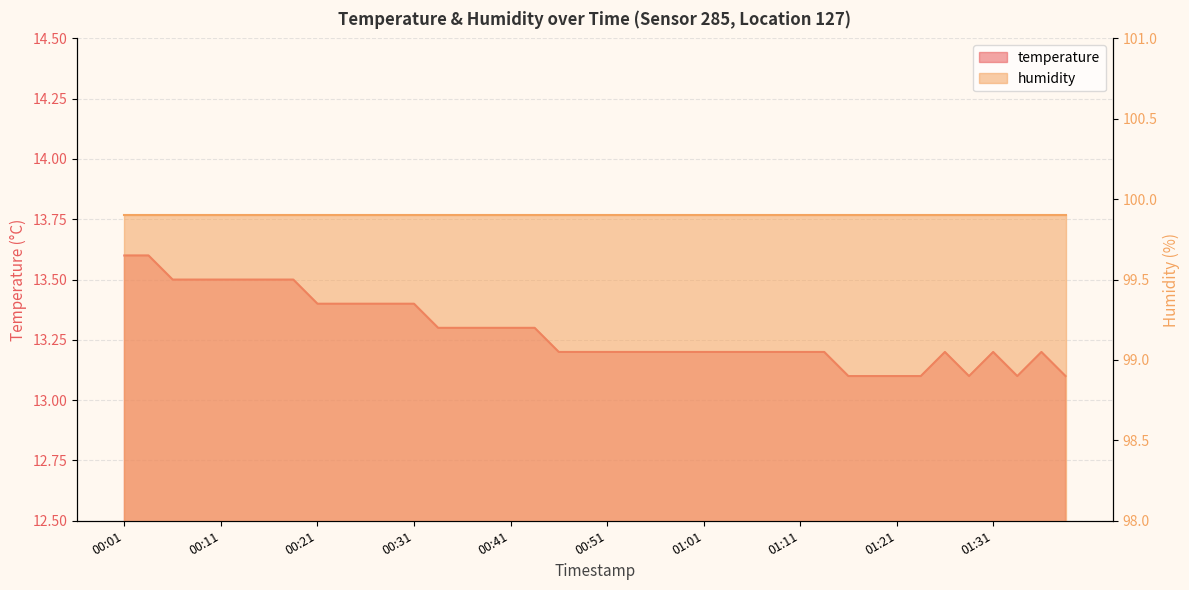

Which label corresponds to the largest value in the chart?

00:01